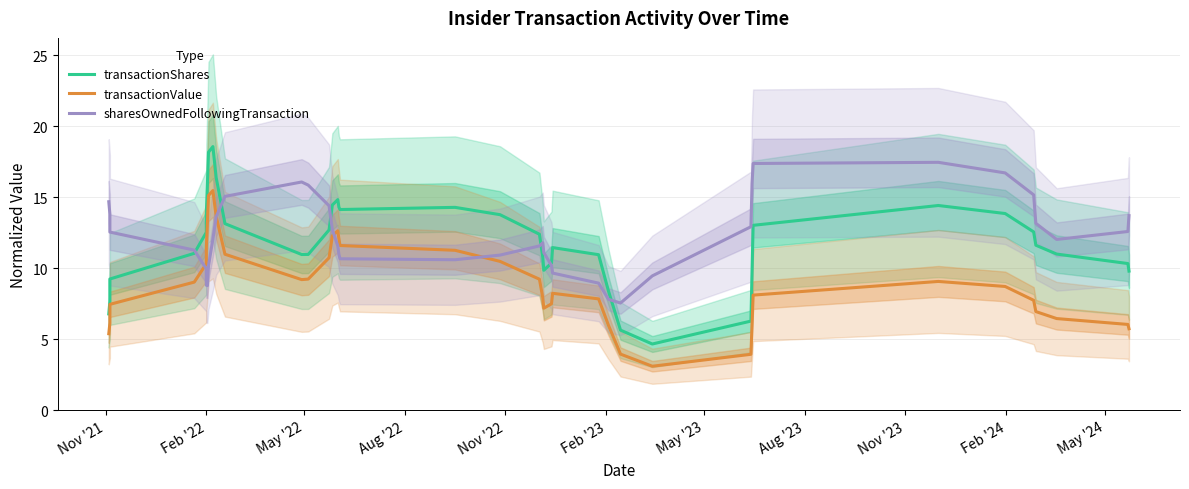

Which series ends up on top after the final intersection of sharesOwnedFollowingTransaction and transactionShares?

sharesOwnedFollowingTransaction